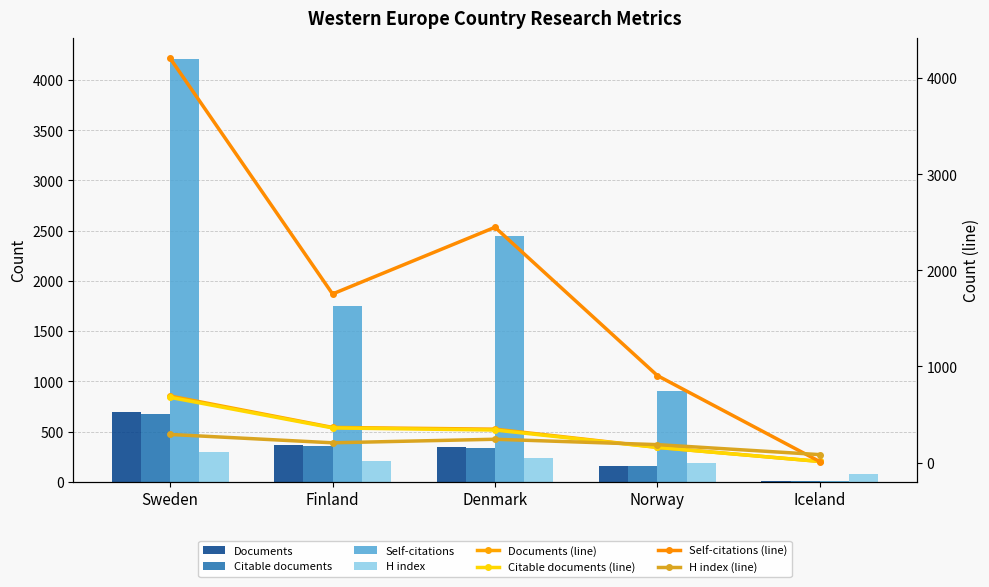

At how many categories does at least one series exceed 1181?

3